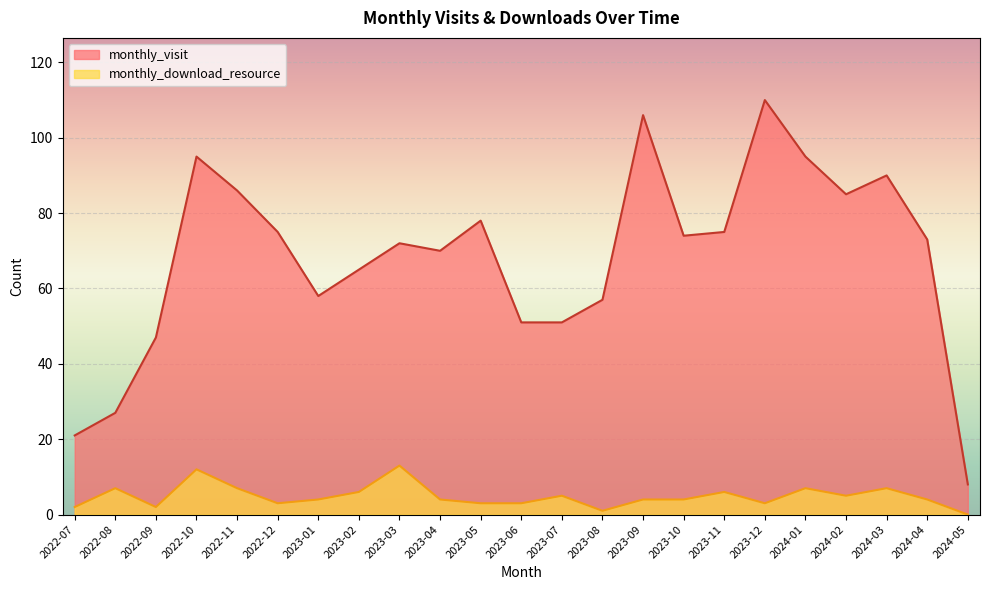

Reading left to right, what are all the values shown in this chart?

monthly_visit: 2022-07=21	2022-08=27	2022-09=47	2022-10=95	2022-11=86	2022-12=75	2023-01=58	2023-02=65	2023-03=72	2023-04=70	2023-05=78	2023-06=51	2023-07=51	2023-08=57	2023-09=106	2023-10=74	2023-11=75	2023-12=110	2024-01=95	2024-02=85	2024-03=90	2024-04=73	2024-05=8
monthly_download_resource: 2022-07=2	2022-08=7	2022-09=2	2022-10=12	2022-11=7	2022-12=3	2023-01=4	2023-02=6	2023-03=13	2023-04=4	2023-05=3	2023-06=3	2023-07=5	2023-08=1	2023-09=4	2023-10=4	2023-11=6	2023-12=3	2024-01=7	2024-02=5	2024-03=7	2024-04=4	2024-05=0